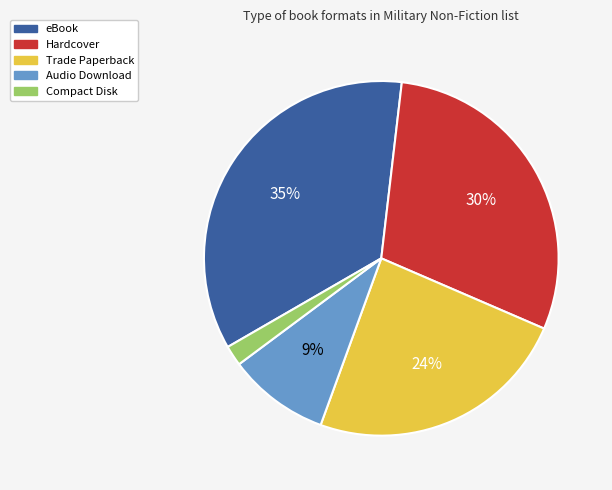

Is there any slice that represents more than half of the pie?

No